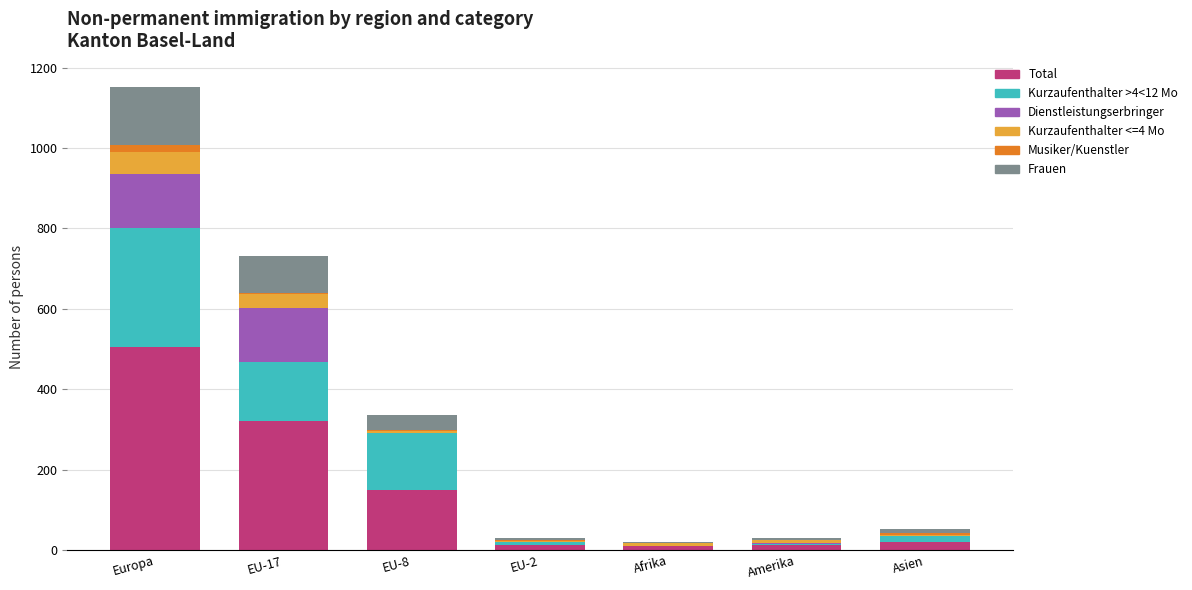

What is the highest value of the Total series?

504